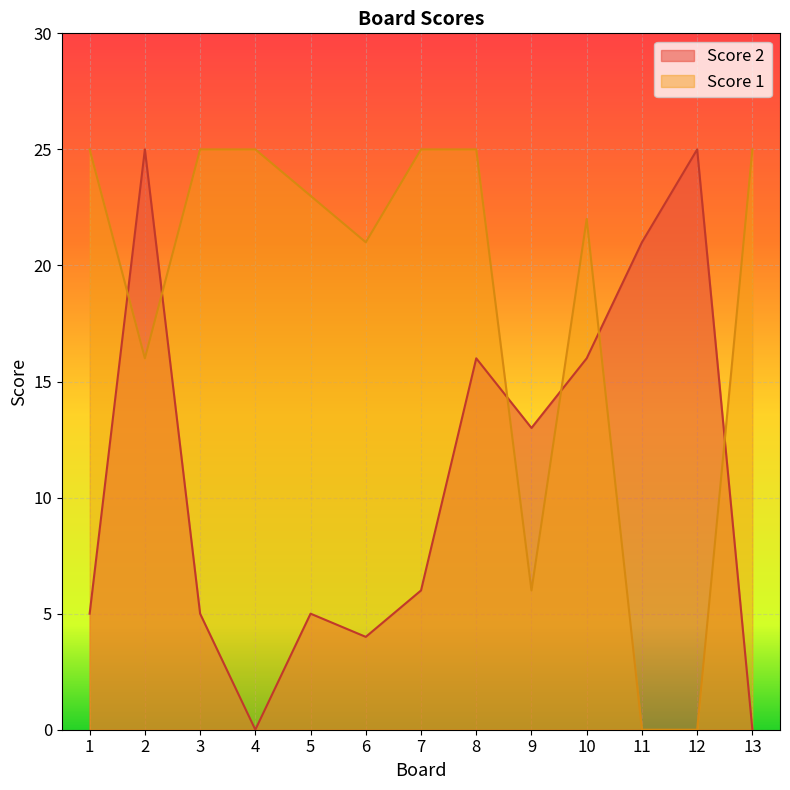

After their last crossing, which series has the higher values: Score 1 or Score 2?

Score 1